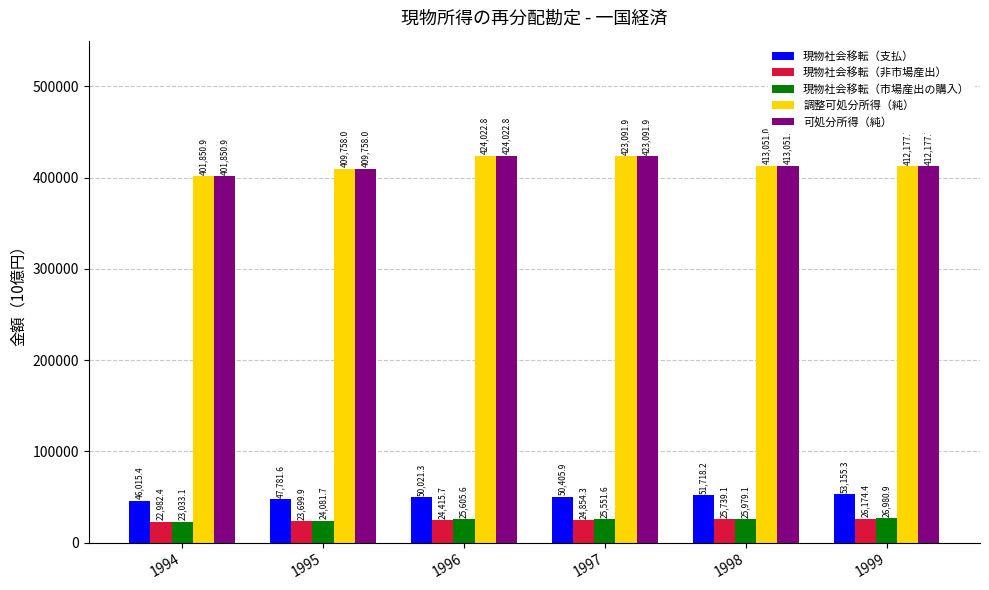

What is the difference between the highest and lowest values at 1996?

399607.1